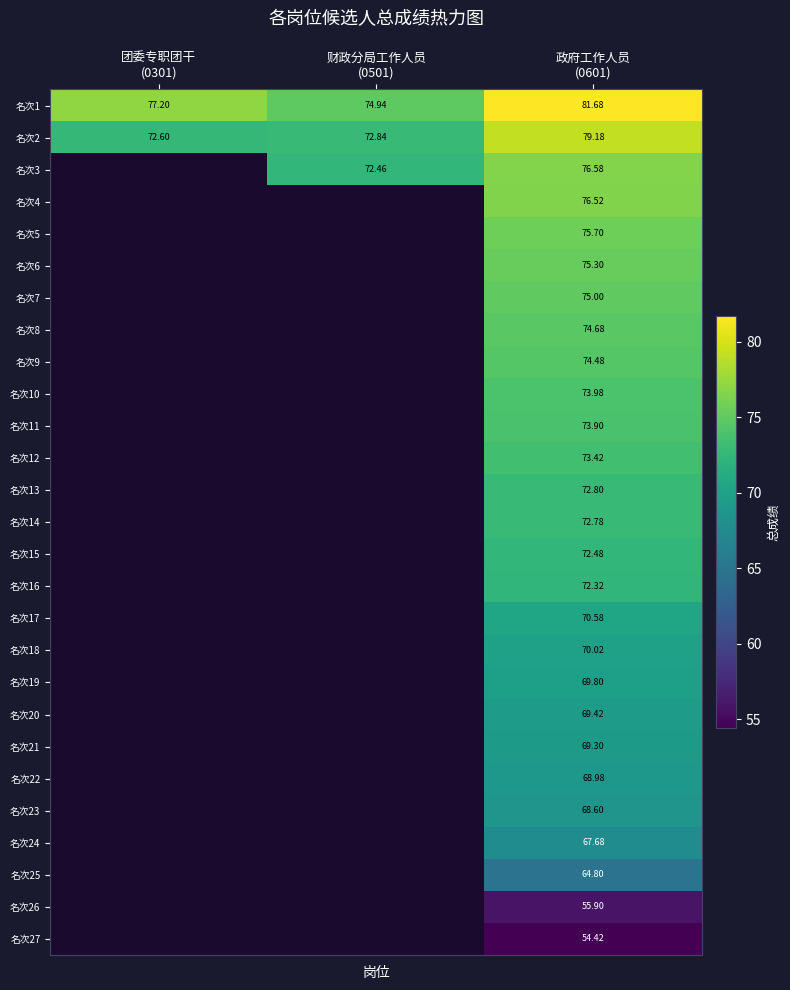

How many positive values does the 名次18 series have?

1